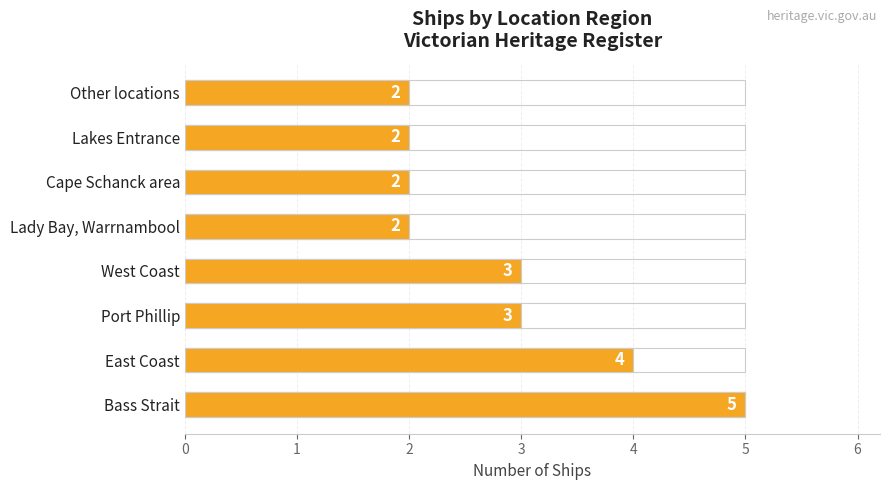

How many values are between 2 and 4?

7